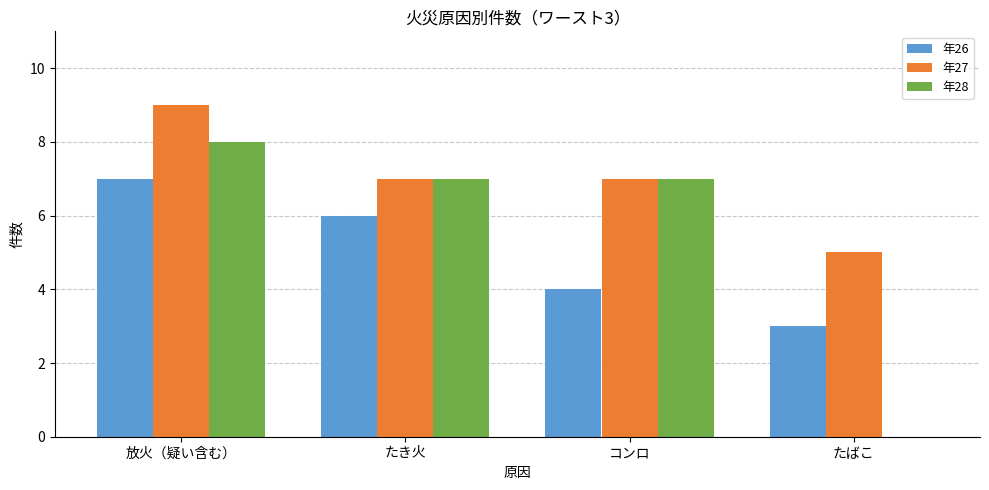

What is the highest value of the 年27 series?

9